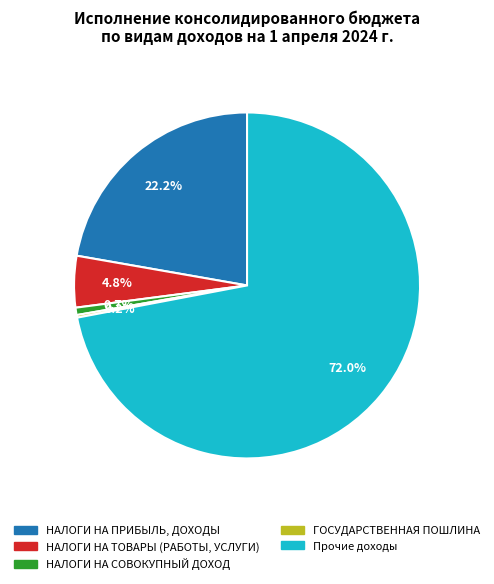

Is the sum of НАЛОГИ НА ТОВАРЫ (РАБОТЫ, УСЛУГИ) and Прочие доходы greater than half?

Yes